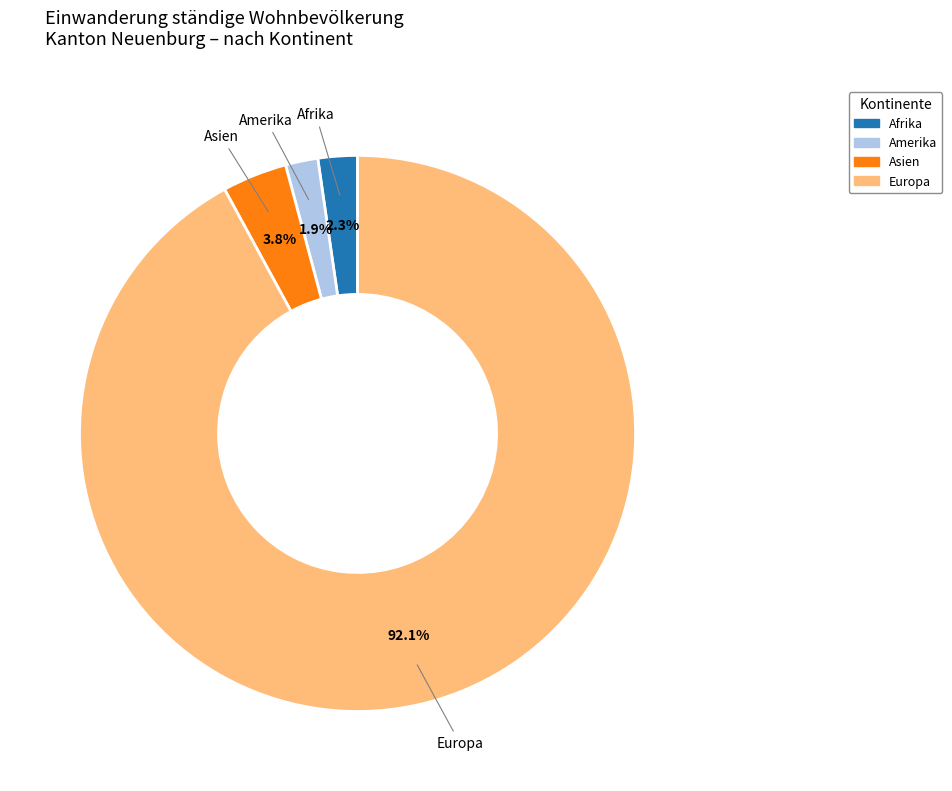

Is there a majority slice in this chart?

Yes